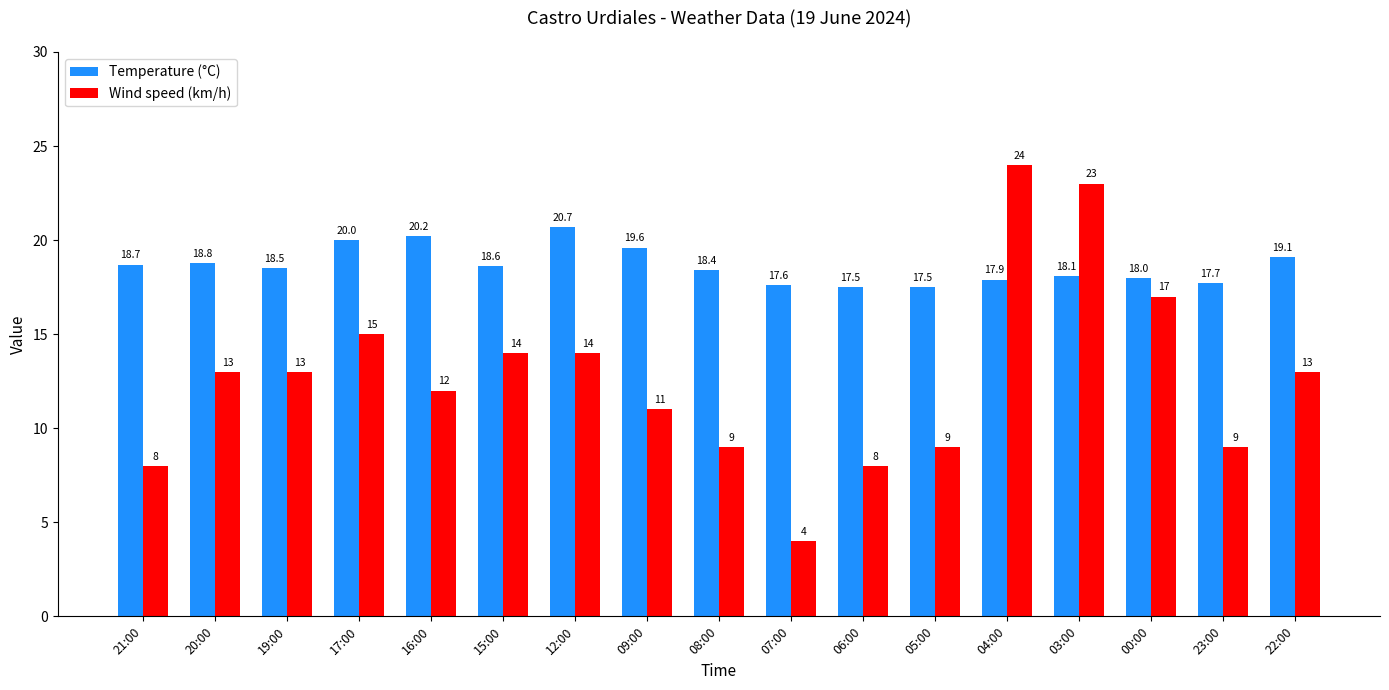

List the series in order of their peak value, lowest first.

Temperature (°C), Wind speed (km/h)